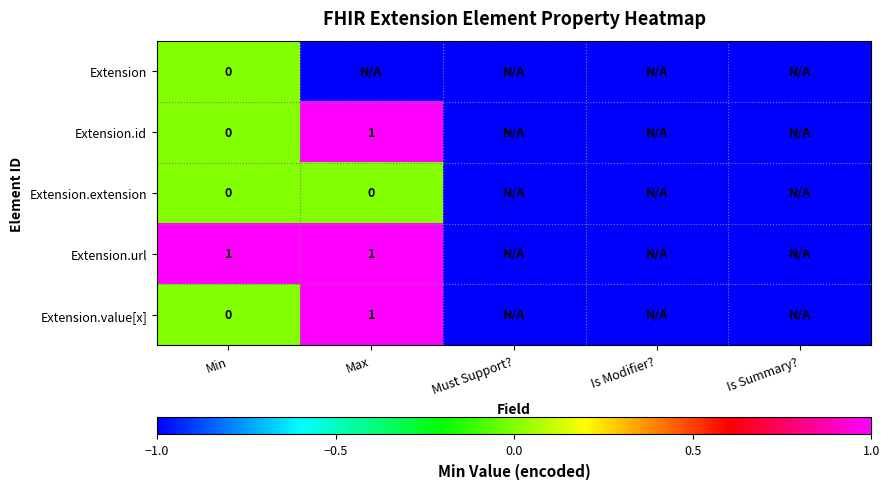

Which series has the largest range (max minus min)?

Extension.id